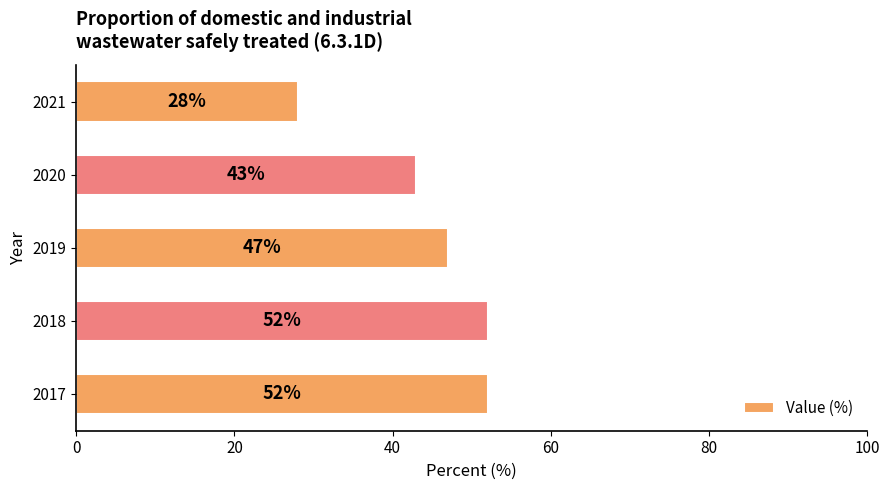

What is the difference between the maximum and minimum values?

24